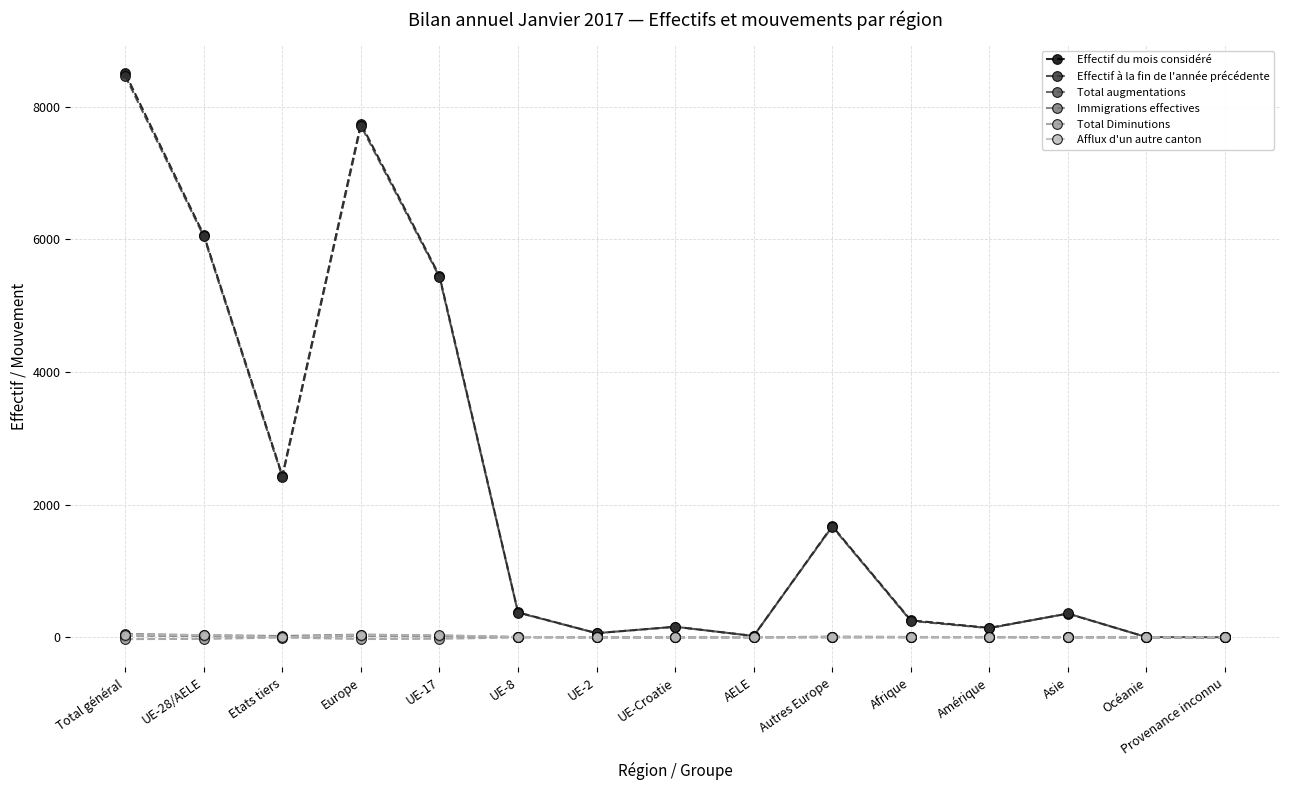

What is the difference between the Effectif à la fin de l'année précédente values at AELE and Etats tiers?

2398